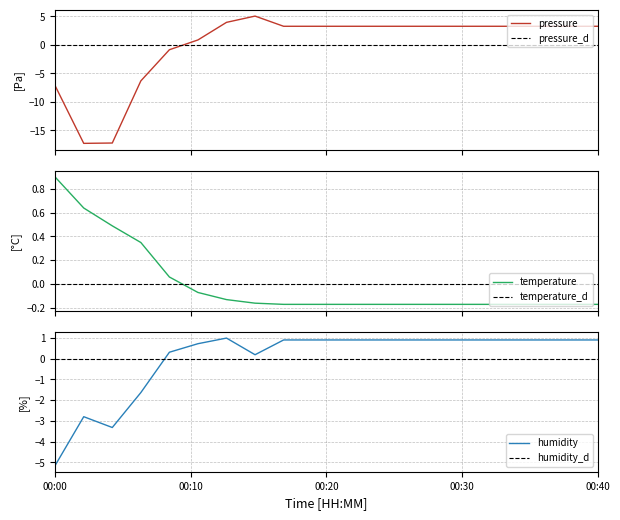

What is the minimum value for humidity?

-5.1